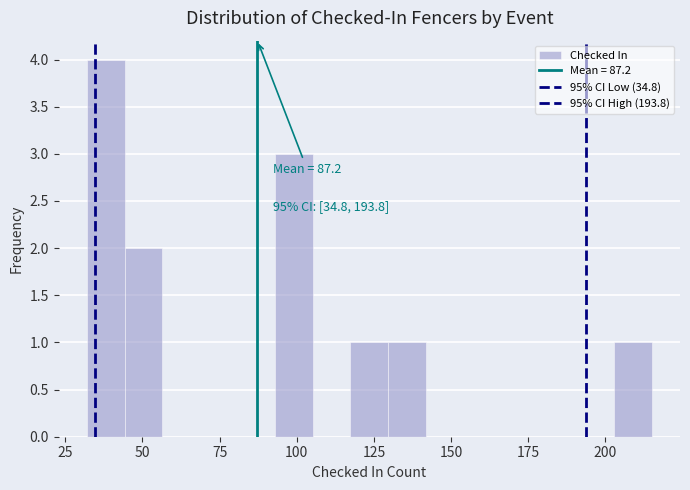

Read against the x-axis, roughly where is the centre of the tallest bar?

40